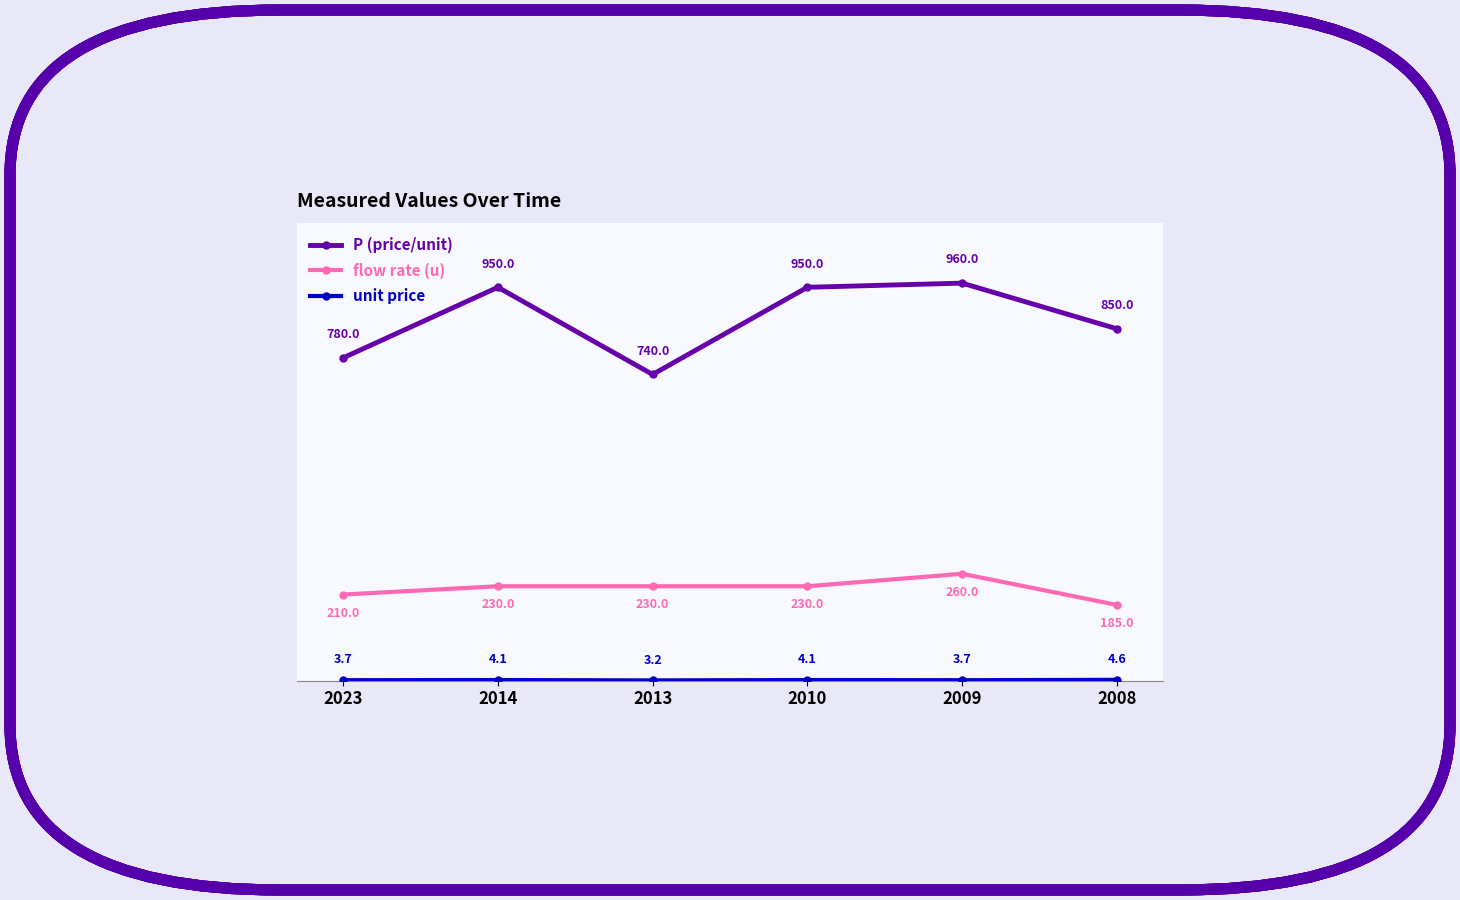

True or false: flow rate (u) and P (price/unit) intersect in this chart.

False